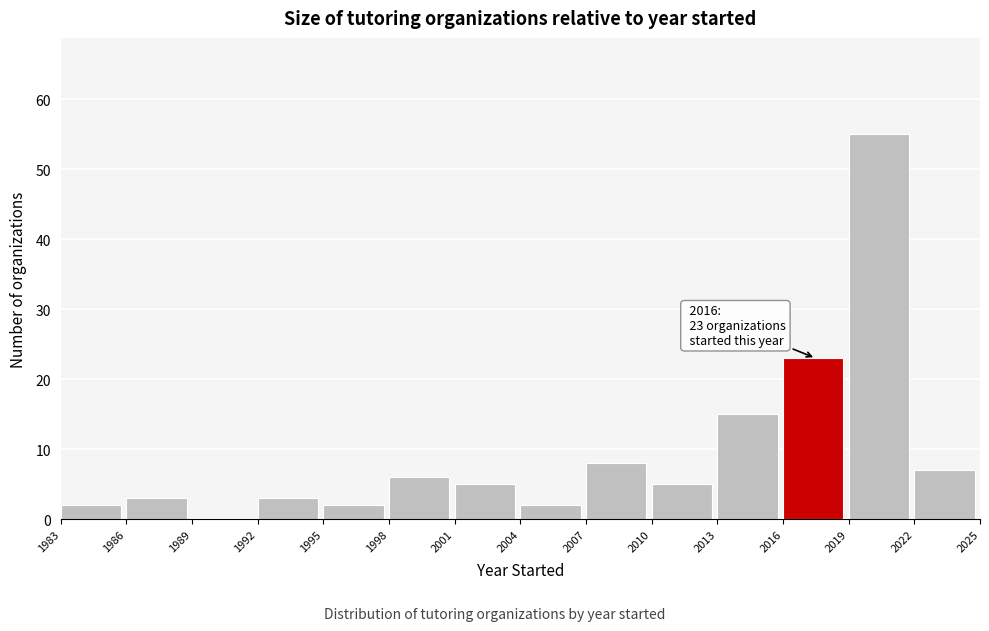

Over which range of the x-axis is the bar tallest?

2019 to 2022